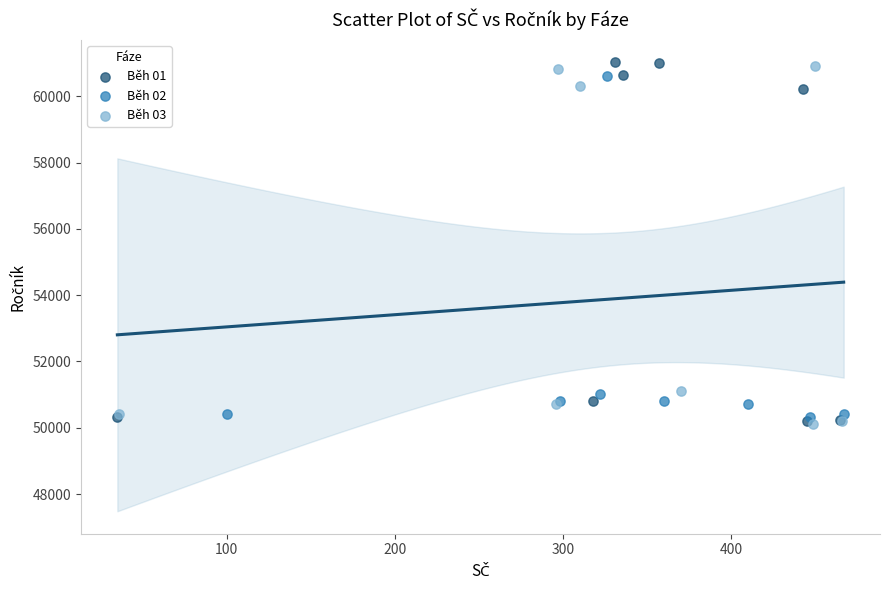

Which series has the widest spread of Y values?

Běh 01